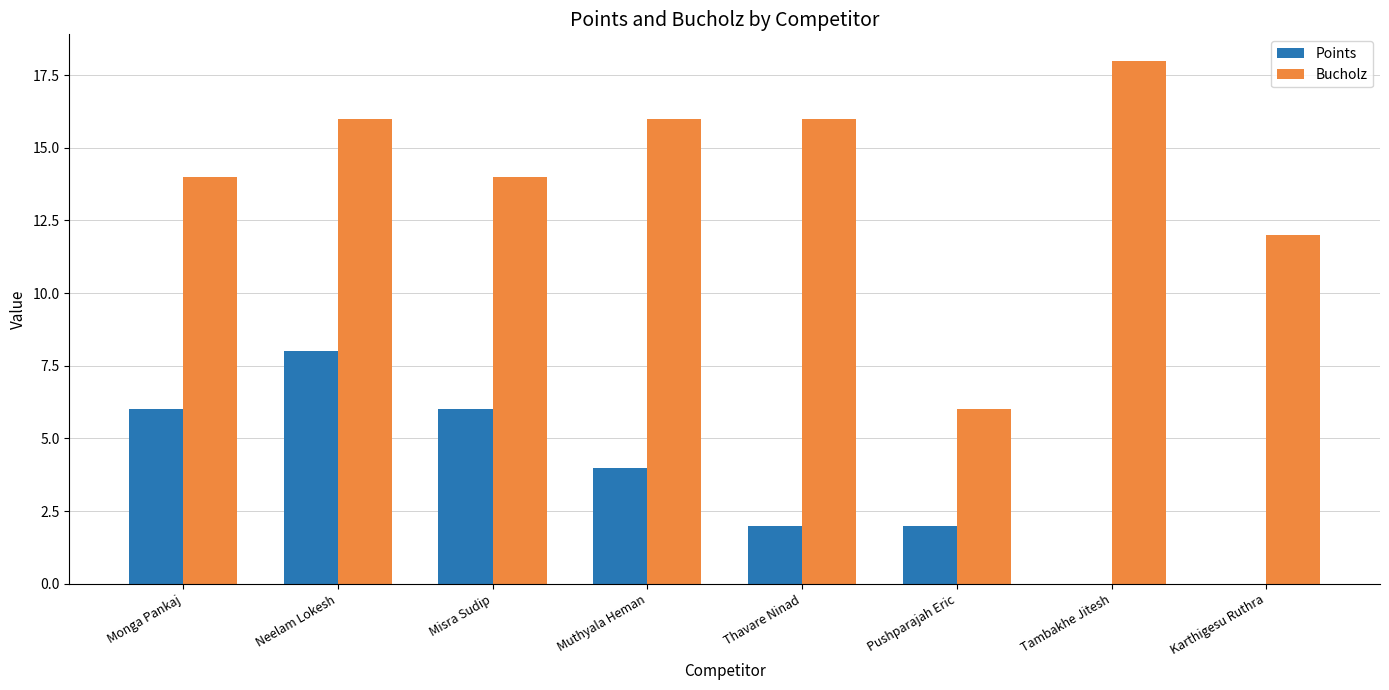

Reading left to right, list all the values displayed in this chart.

Points: 6	8	6	4	2	2	0	0
Bucholz: 14	16	14	16	16	6	18	12